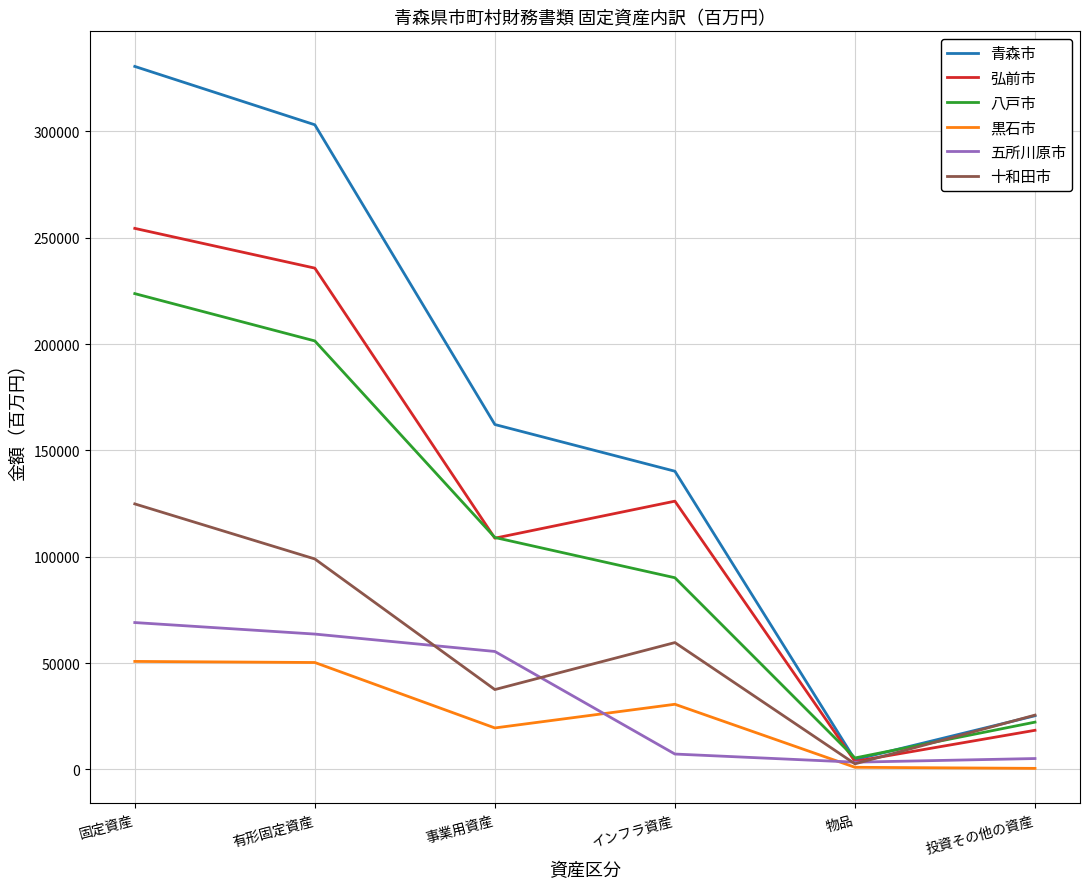

Where is the first local minimum for 五所川原市?

物品